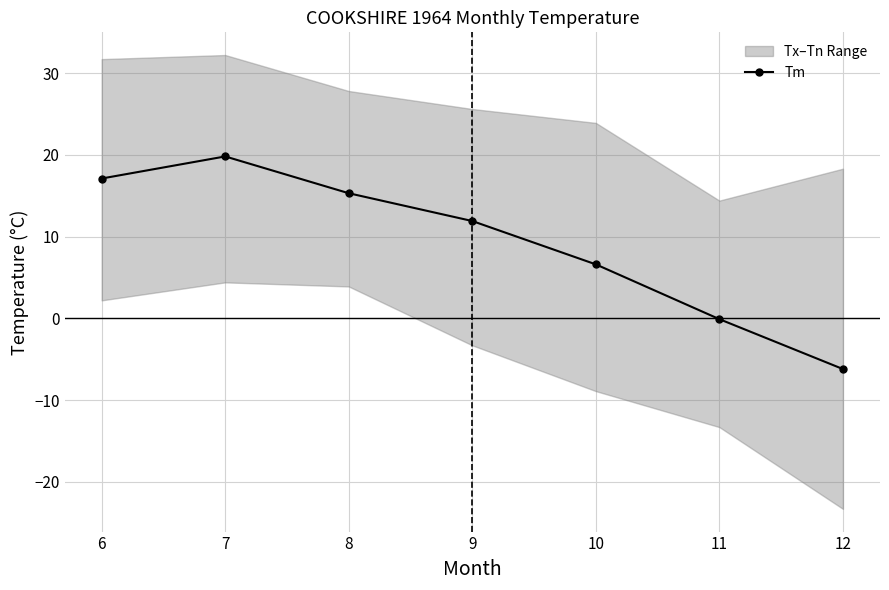

What is the difference between the maximum and second lowest values?

19.9